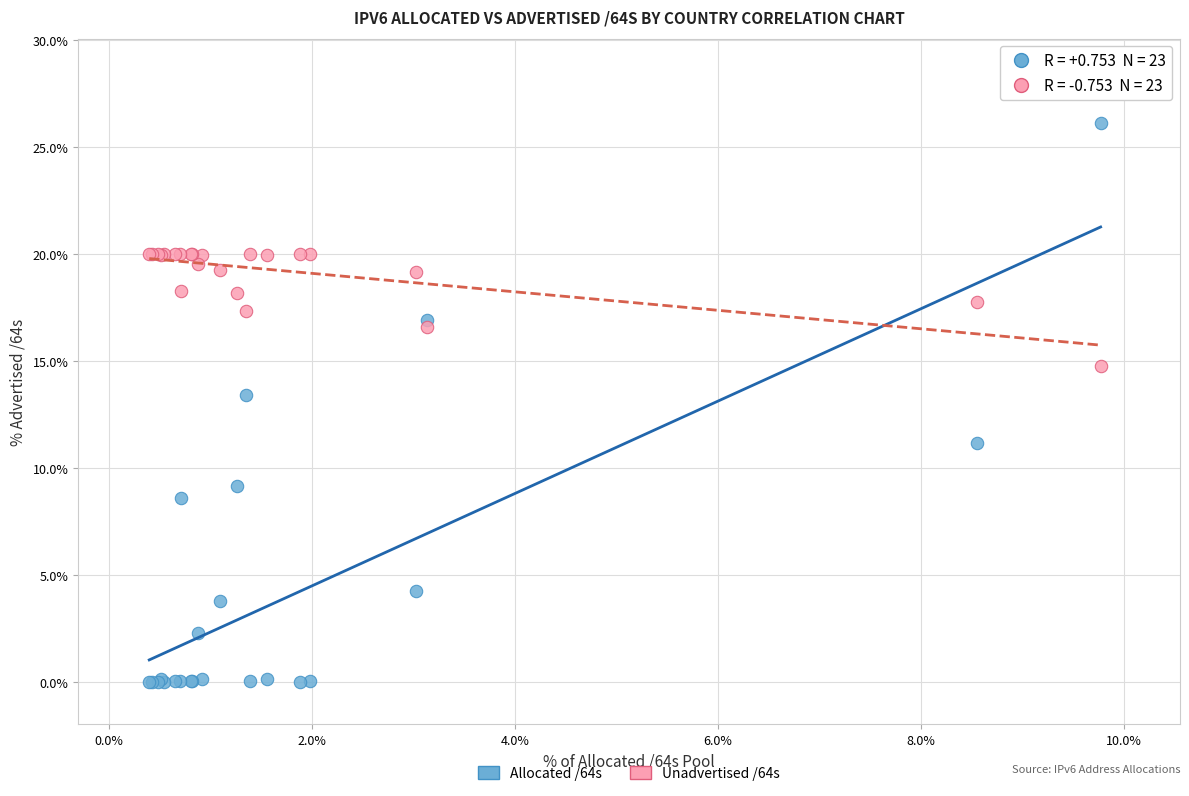

What are all the series names shown in the legend?

Allocated /64s, Unadvertised /64s